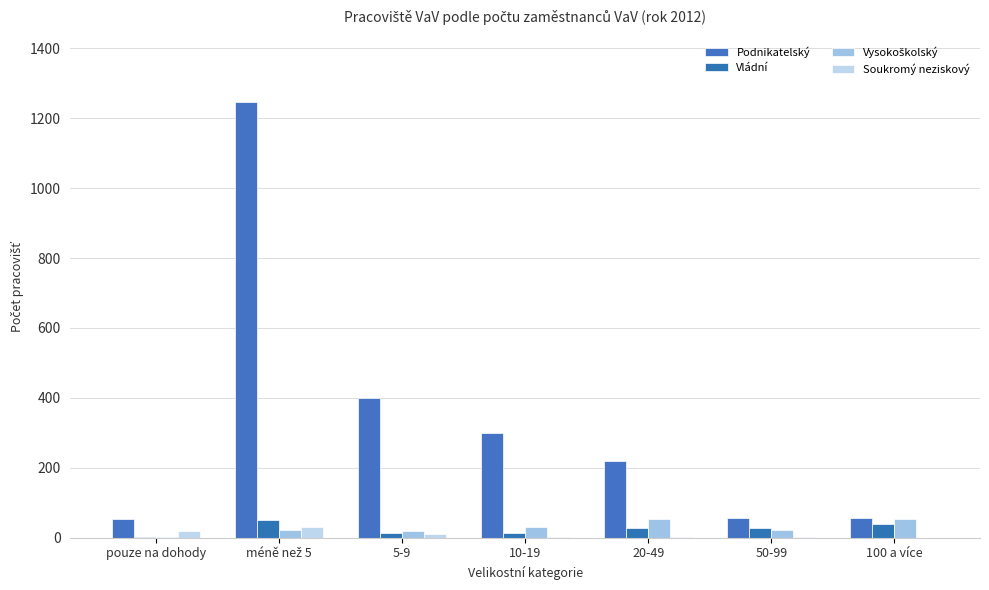

At which category does the chart reach its minimum across all series?

100 a více